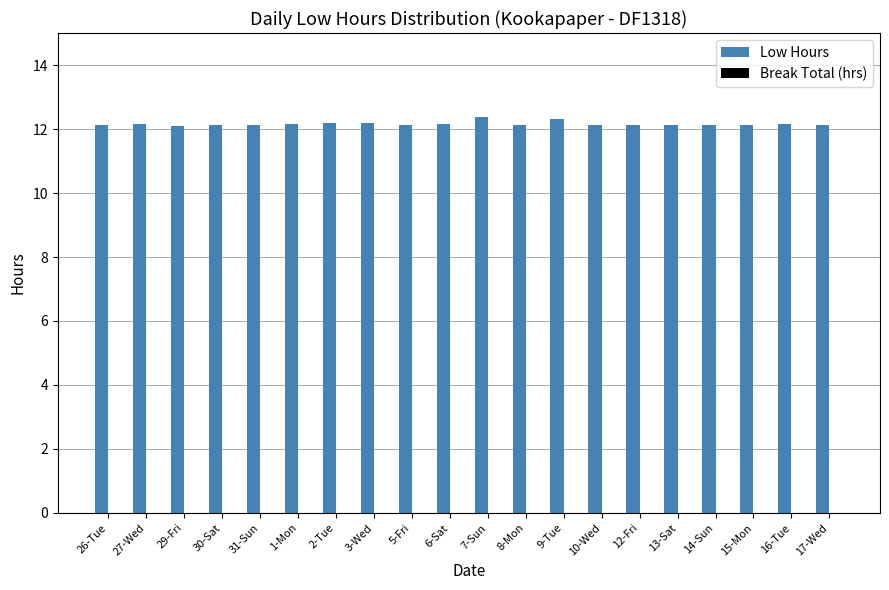

What is the sum of the values at 5-Fri and 26-Tue?

24.3